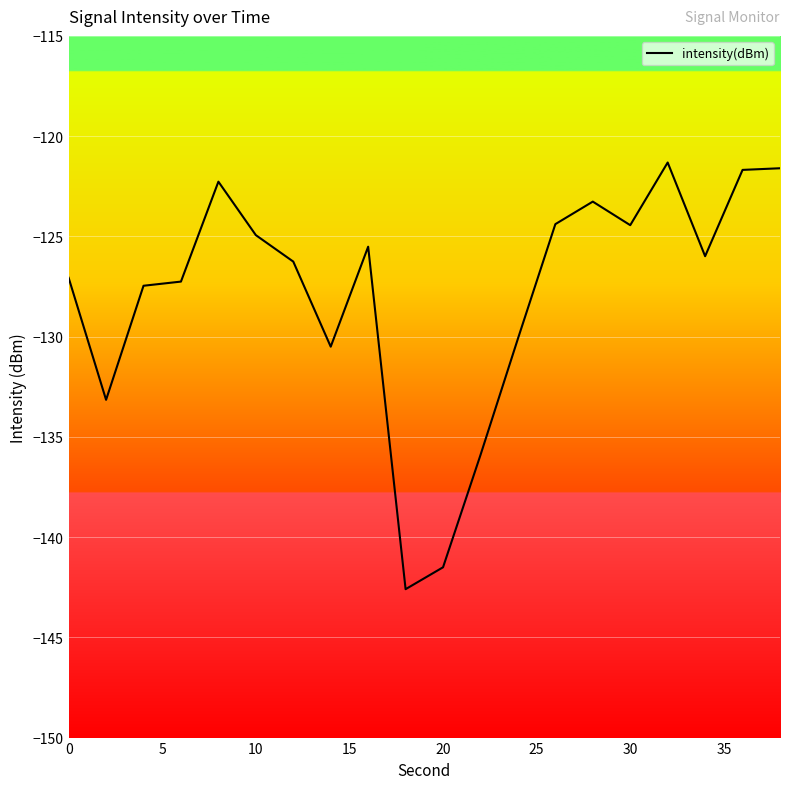

What is the difference between the maximum and minimum values?

21.3